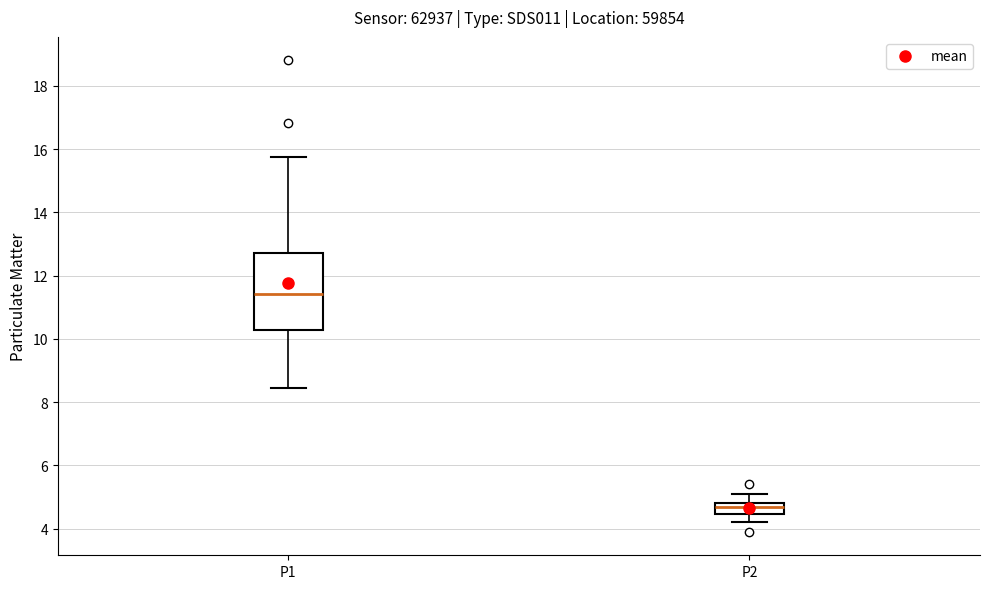

Where is the lower edge of the box for P2 on the y-axis? The values are not printed on the chart, so give them approximately, as read against the axis.

4.4